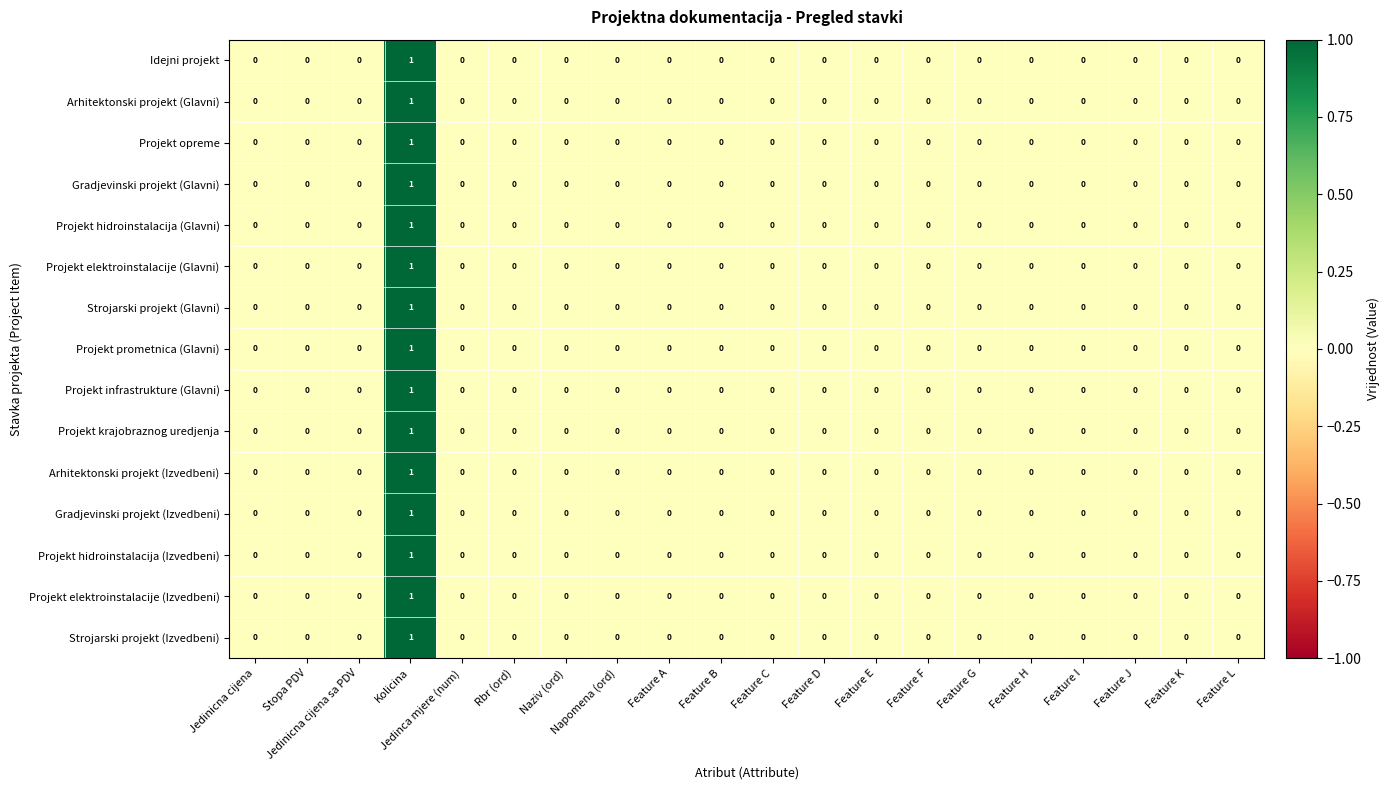

At which category is the sum across all series the highest?

Kolicina